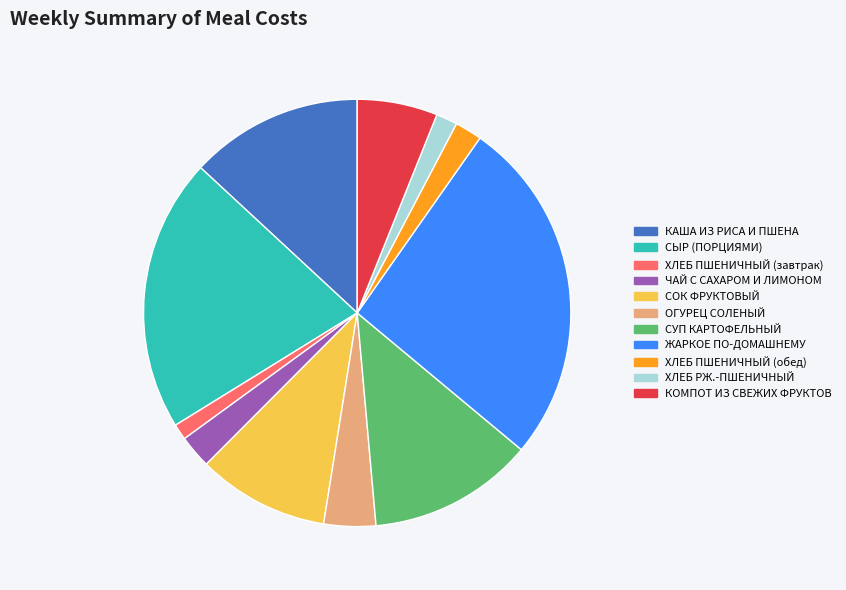

Is the sum of СУП КАРТОФЕЛЬНЫЙ and ХЛЕБ РЖ.-ПШЕНИЧНЫЙ greater than half?

No